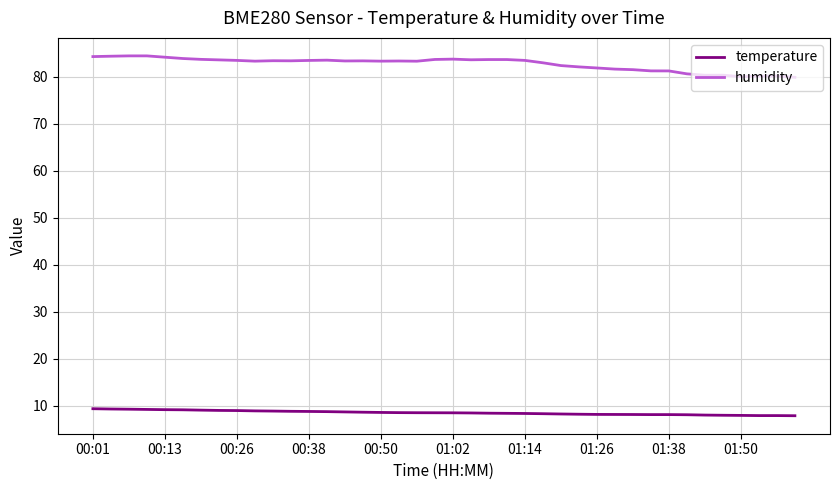

True or false: temperature and humidity cross at least once.

False